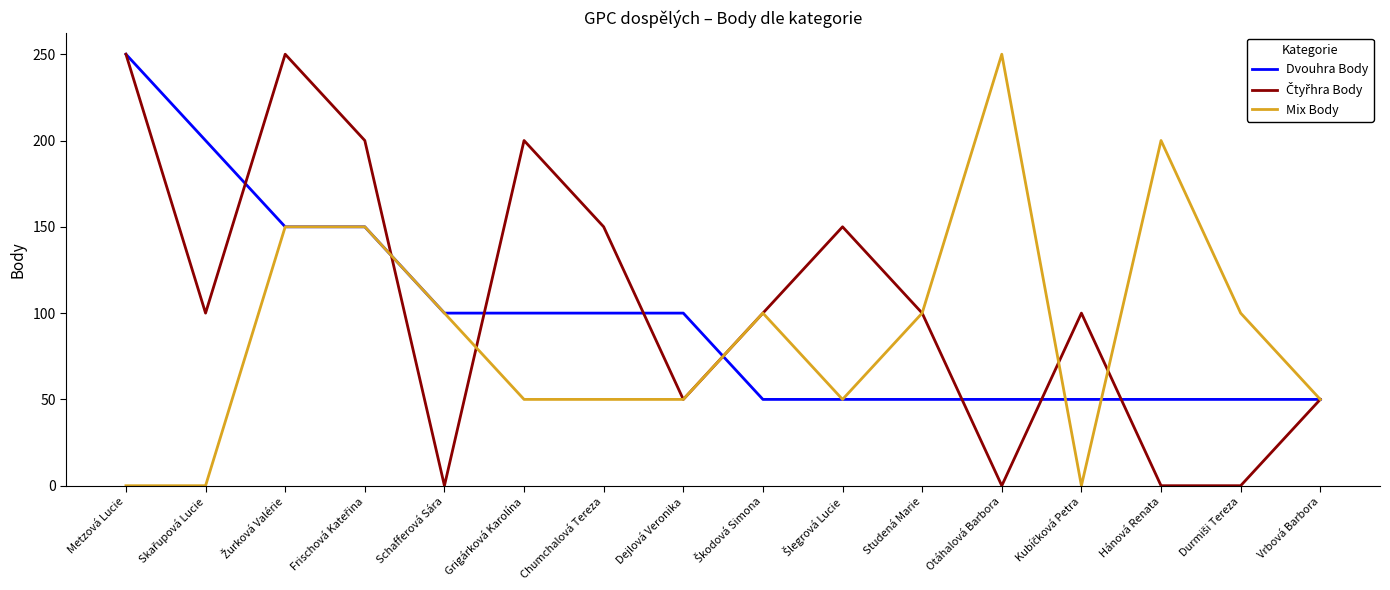

Count the Mix Body values in the range 50 to 150.

11